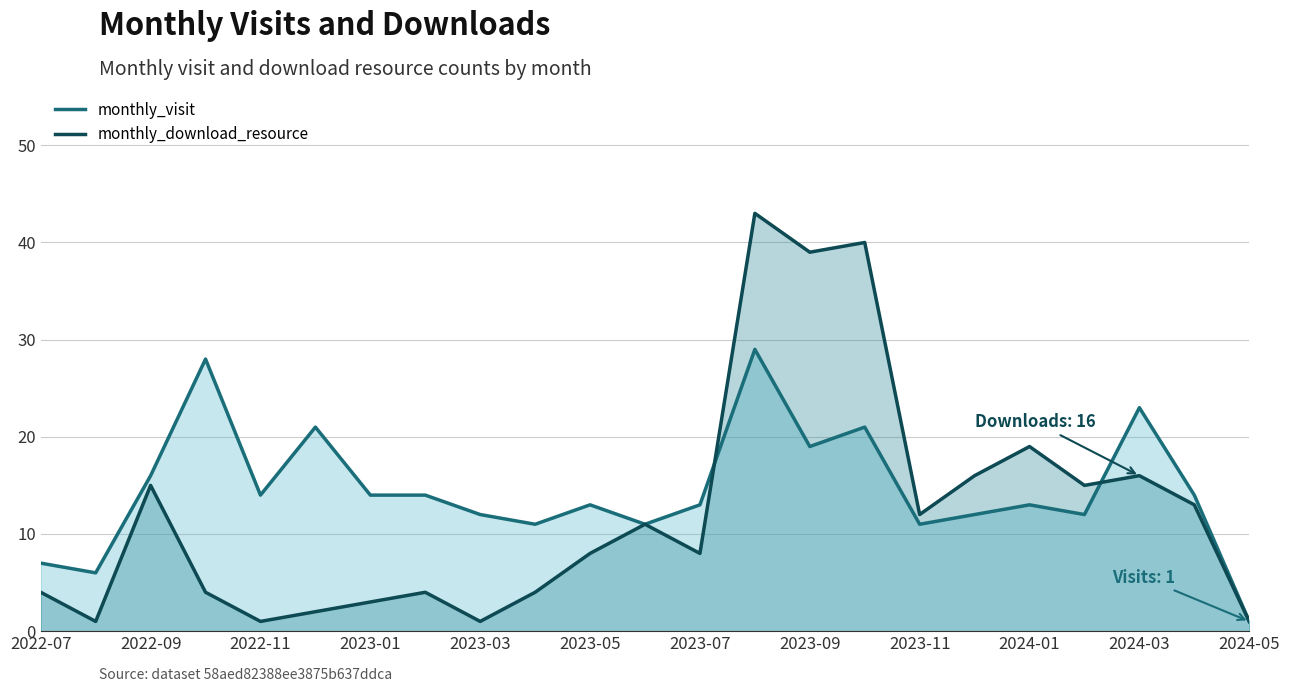

How many times do monthly_download_resource (trend) and monthly_visit (trend) cross each other?

2